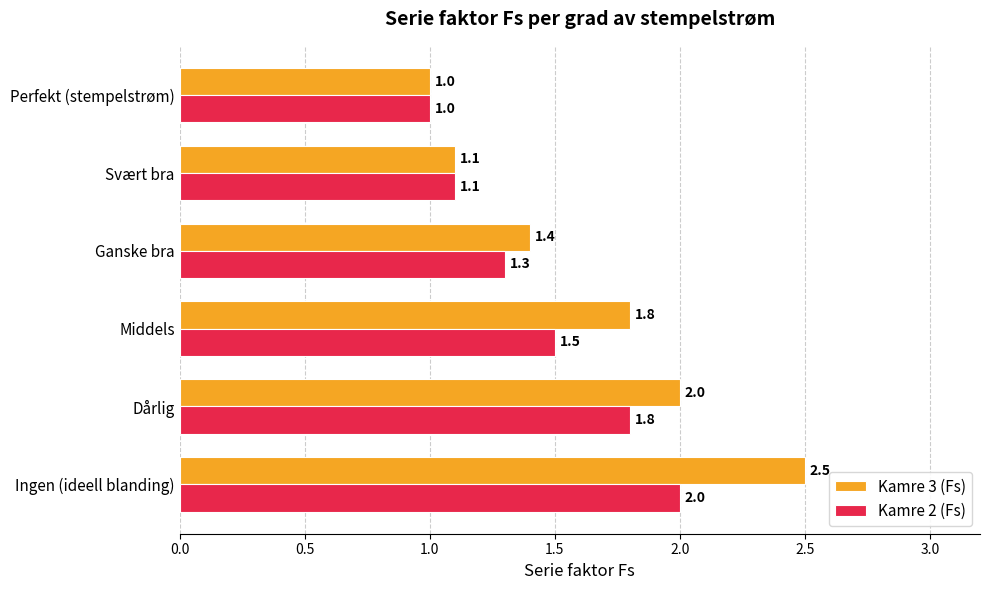

What is the difference between the maximum and minimum values in the Kamre 3 (Fs) series?

1.5